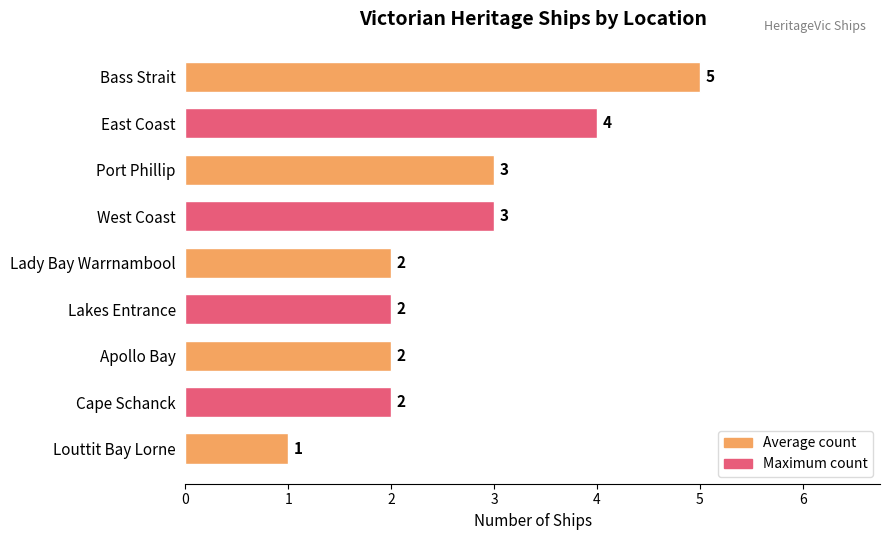

What is the difference between the second highest and minimum values?

3